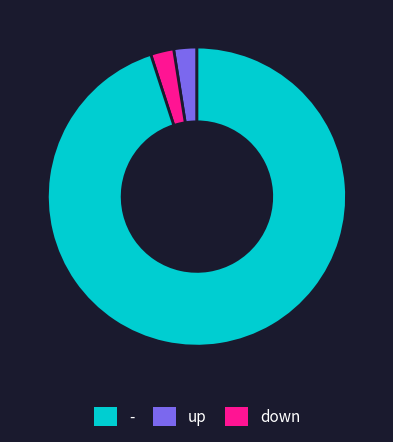

Is there a majority slice in this chart?

Yes